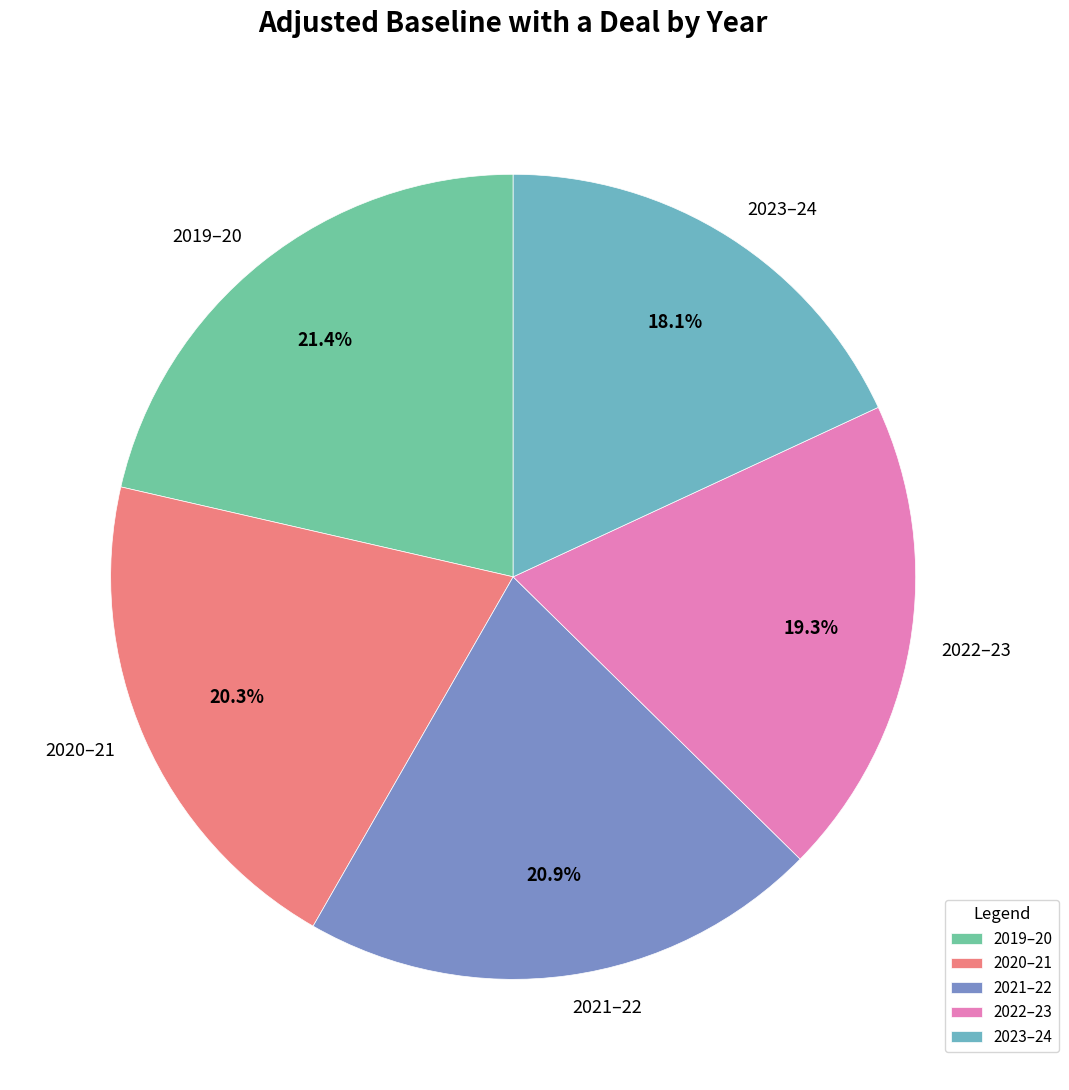

Is it true that 2019–20 is 30% of the pie?

False